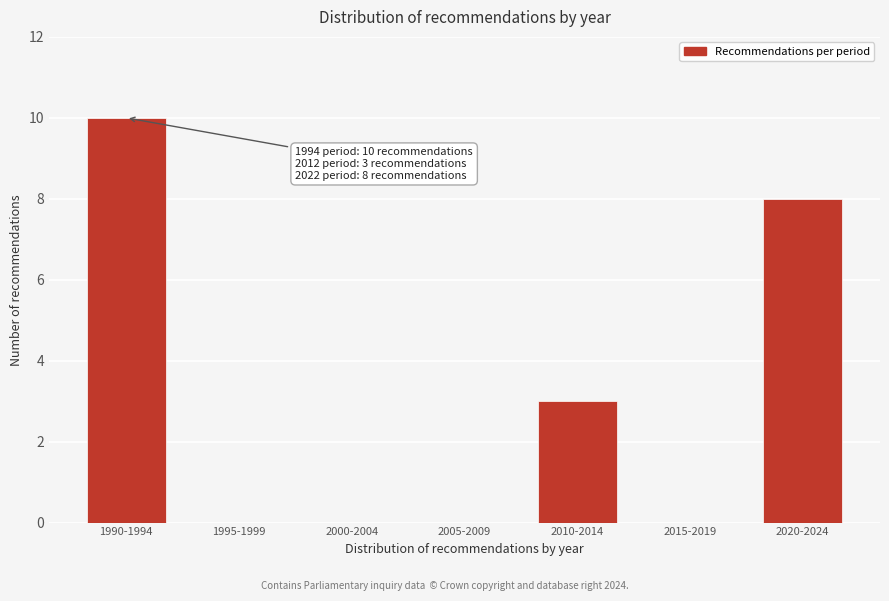

Reading left to right, extract all data points from this chart.

1990-1994=10	1995-1999=0	2000-2004=0	2005-2009=0	2010-2014=3	2015-2019=0	2020-2024=8